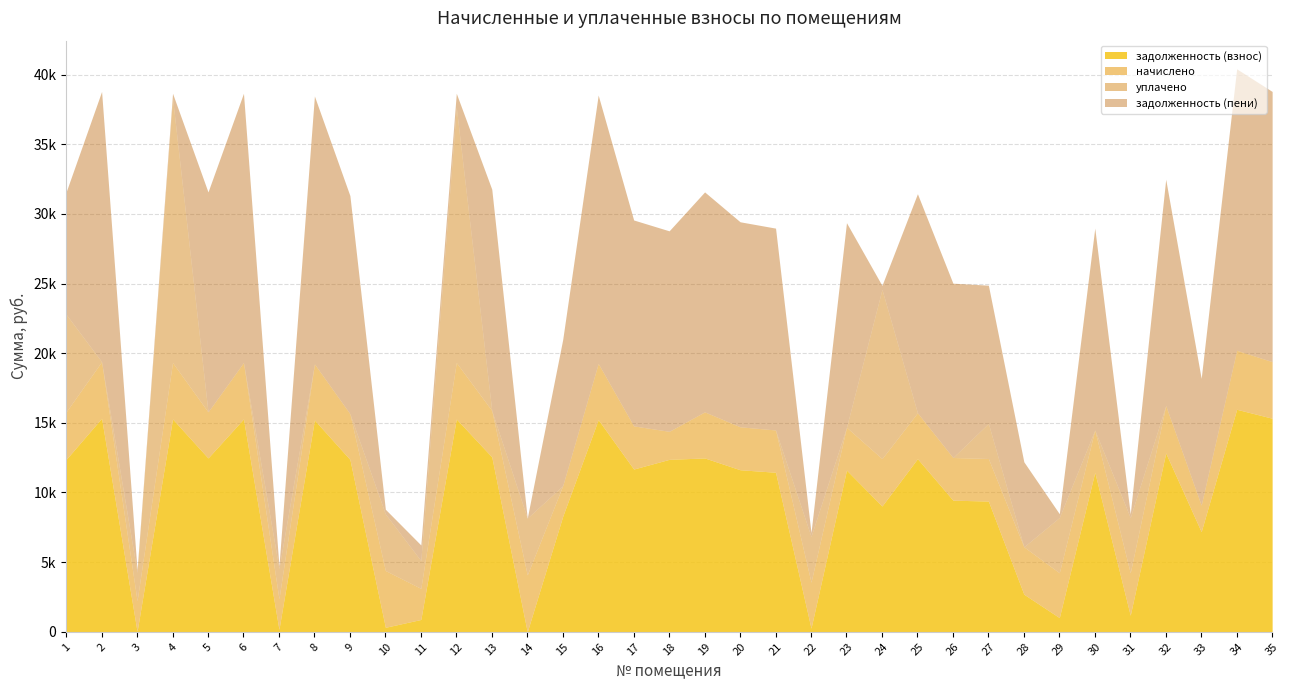

List the labels in order of задолженность (взнос) value, smallest first.

14, 3, 7, 22, 10, 11, 29, 31, 28, 33, 15, 24, 27, 26, 21, 30, 23, 20, 17, 1, 9, 18, 25, 5, 19, 13, 32, 8, 16, 4, 6, 12, 2, 35, 34